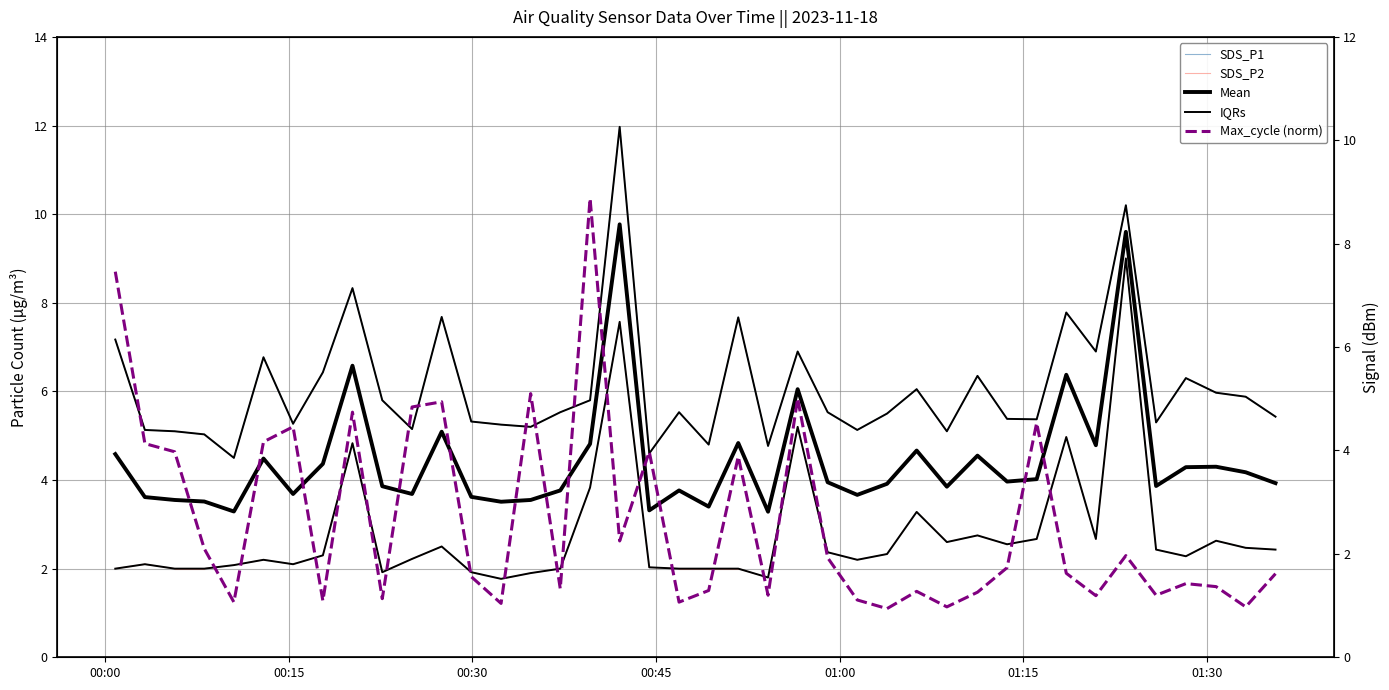

What is the sum of the Max_cycle values at 2023/11/18 00:49:18 and 2023/11/18 00:08:07?

3.4